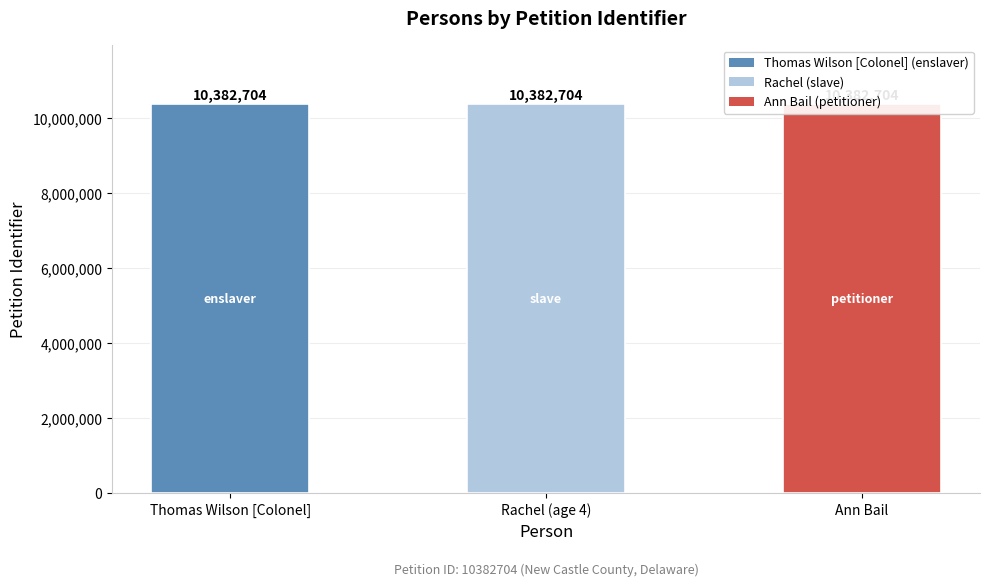

The value of pkPerson at Rachel (age 4) is 36805. True or false?

False